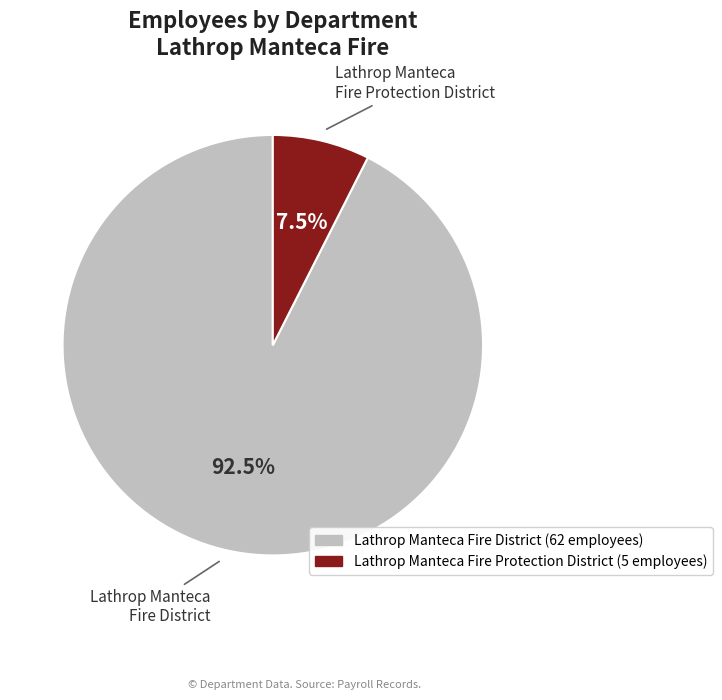

How many segments does this pie chart have?

2